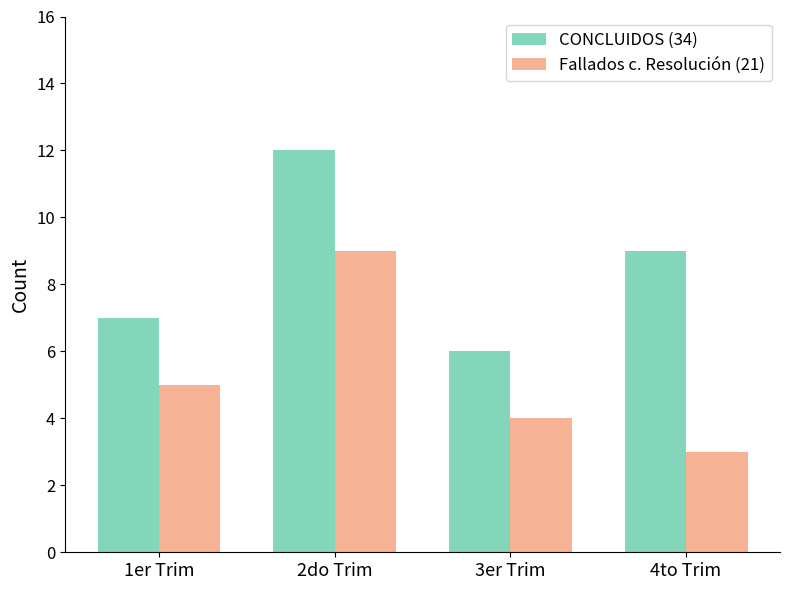

What position from the left is 2do Trim?

2